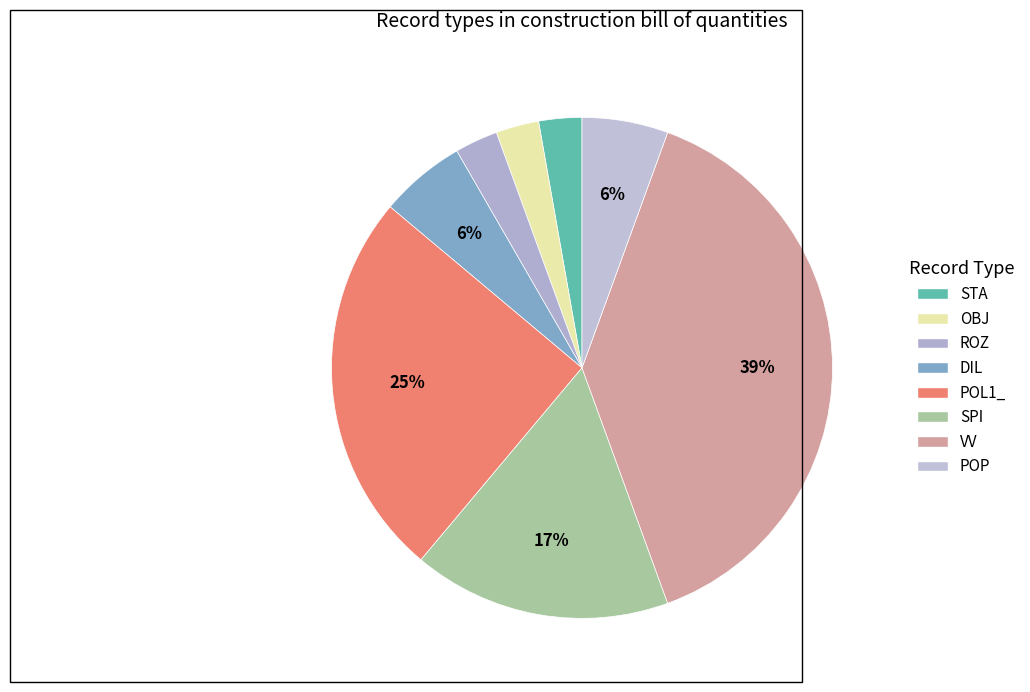

Is DIL the majority of the pie?

No